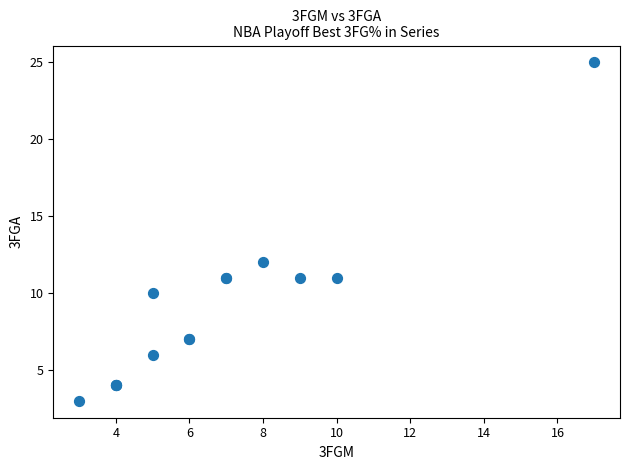

What Y value in the scatter plot is closest to 14?

12